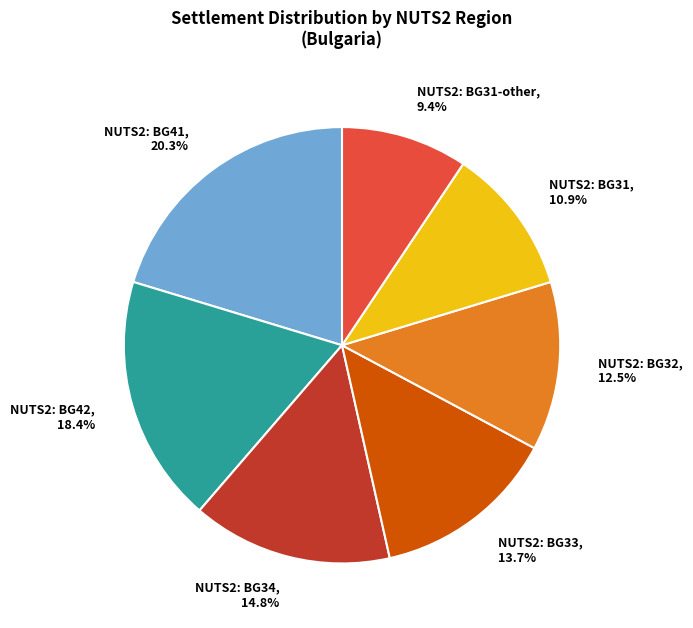

Is there any slice that represents more than half of the pie?

No